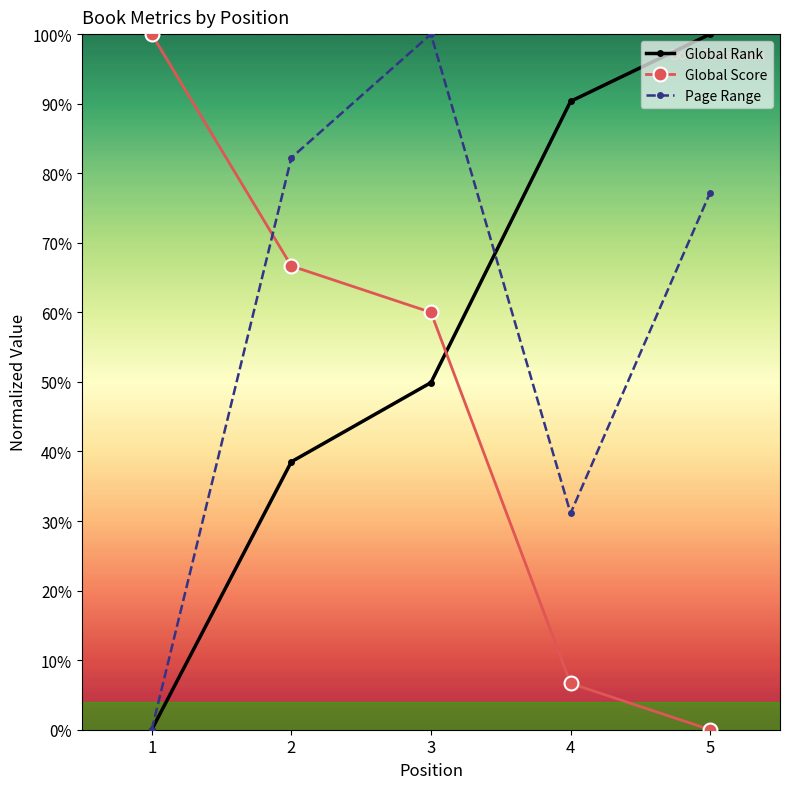

At how many categories does at least one series exceed 0?

5